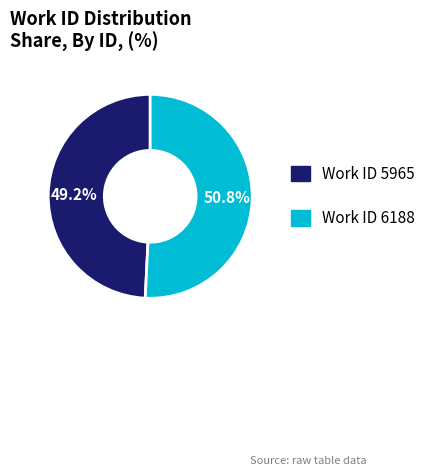

Which slice is the largest?

Work ID 6188